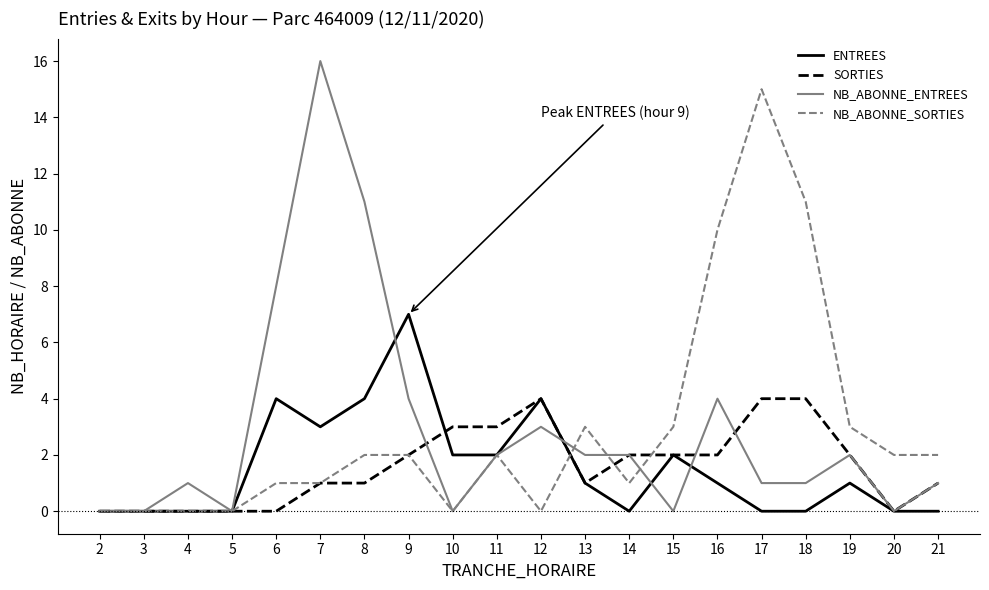

List the series in order of their peak value, lowest first.

SORTIES, ENTREES, NB_ABONNE_SORTIES, NB_ABONNE_ENTREES